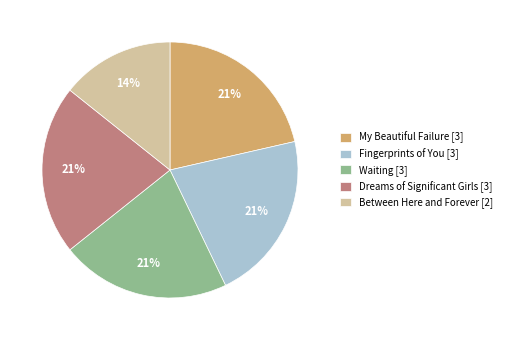

Does any single category account for the majority?

No